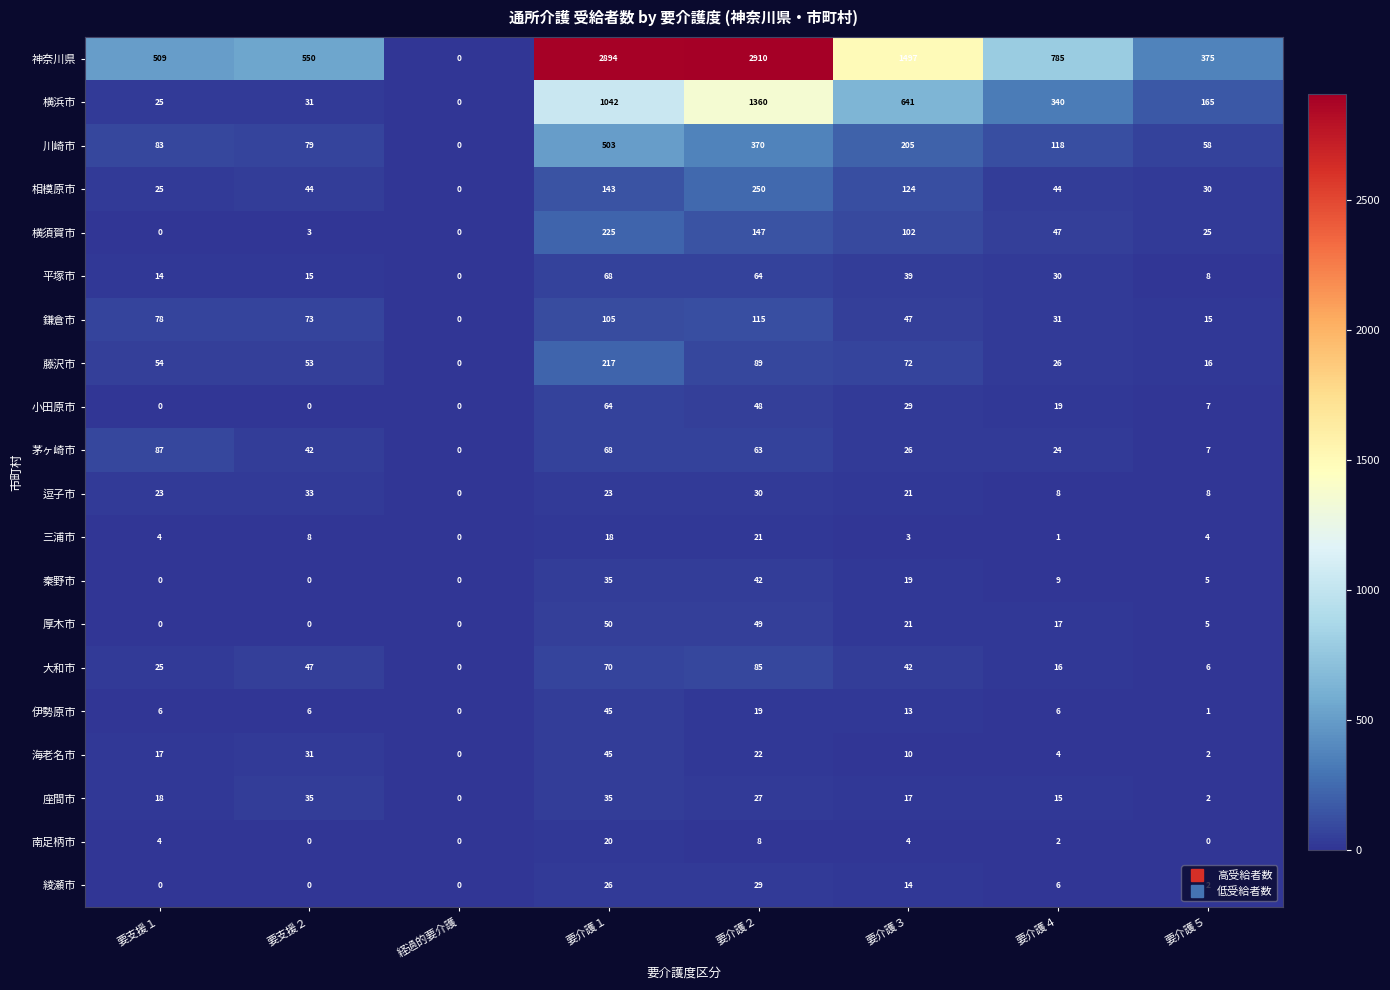

How many positive values does the 綾瀬市 series have?

5